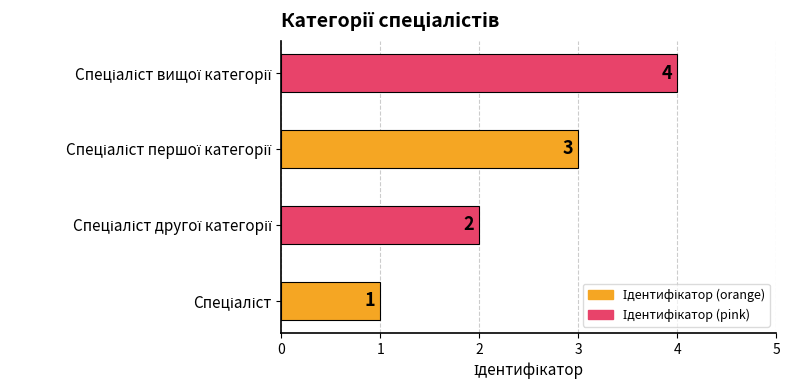

What is the greatest value displayed?

4